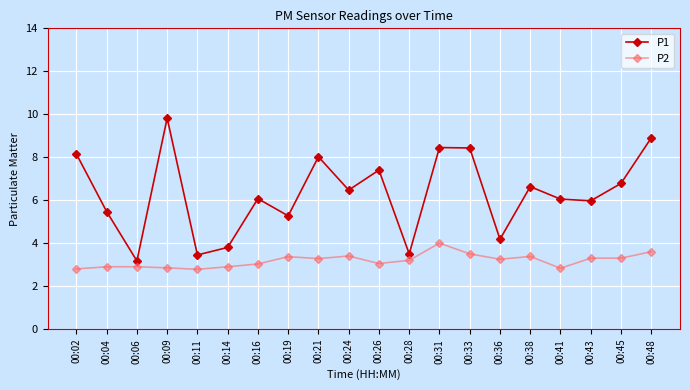

What value does the P1 series have at 00:43?

6.0